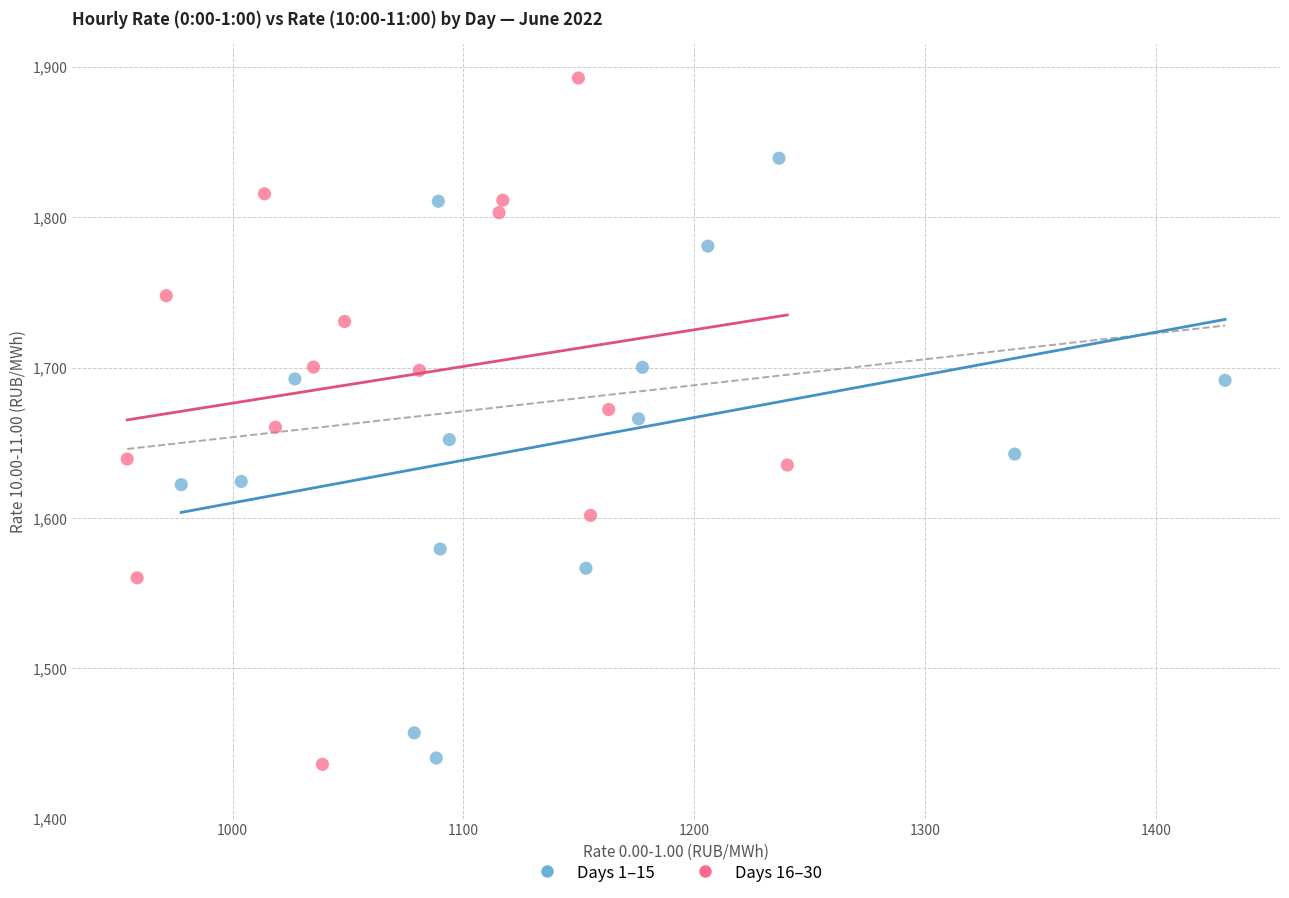

Which series contains the highest Y value?

Days 16–30